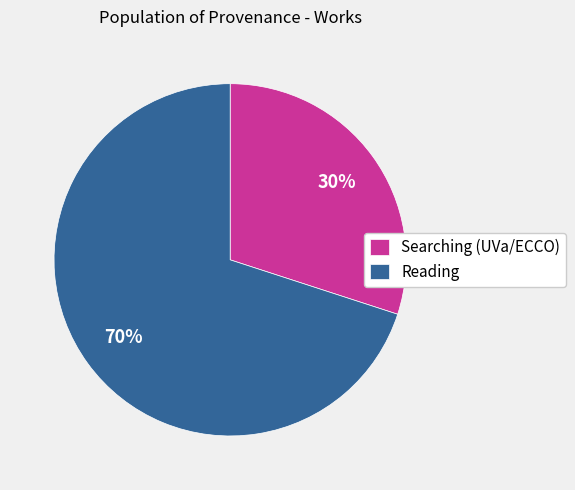

Is the sum of Searching (UVa/ECCO) and Reading greater than half?

Yes